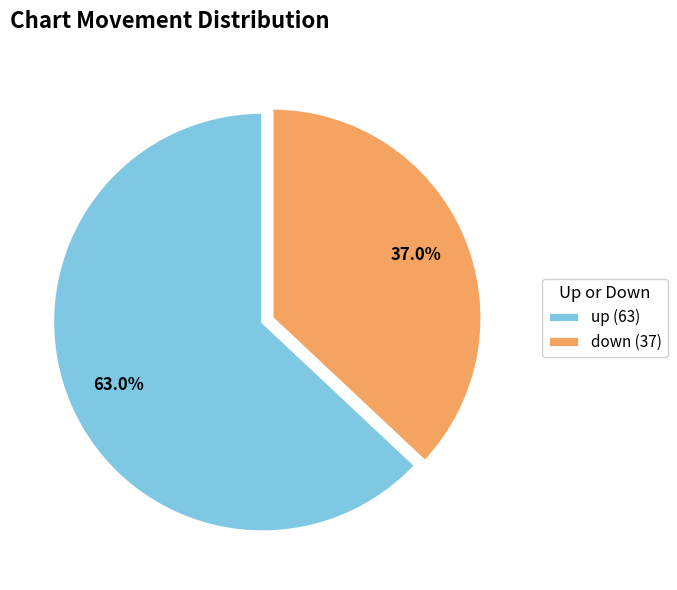

Is it true that up is 63% of the pie?

True